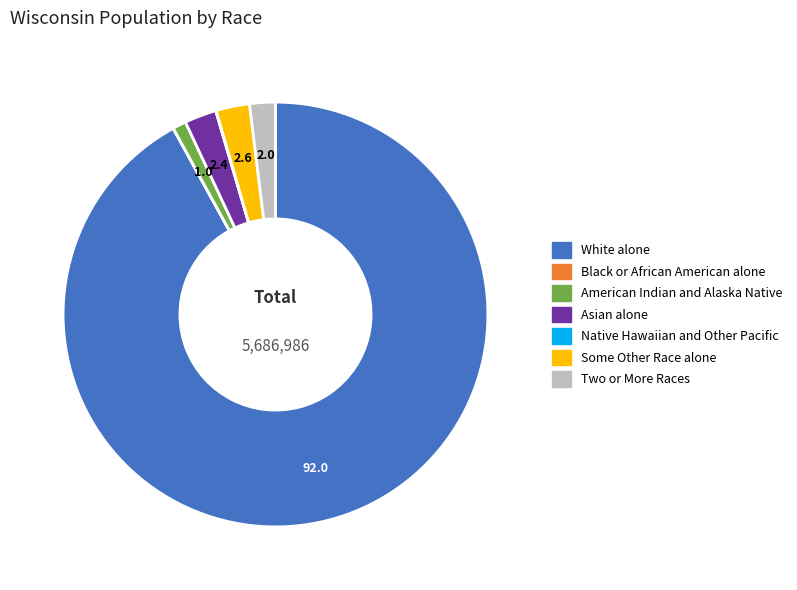

Approximately how many times larger is the value at Two or More Races compared to American Indian and Alaska Native?

1.9